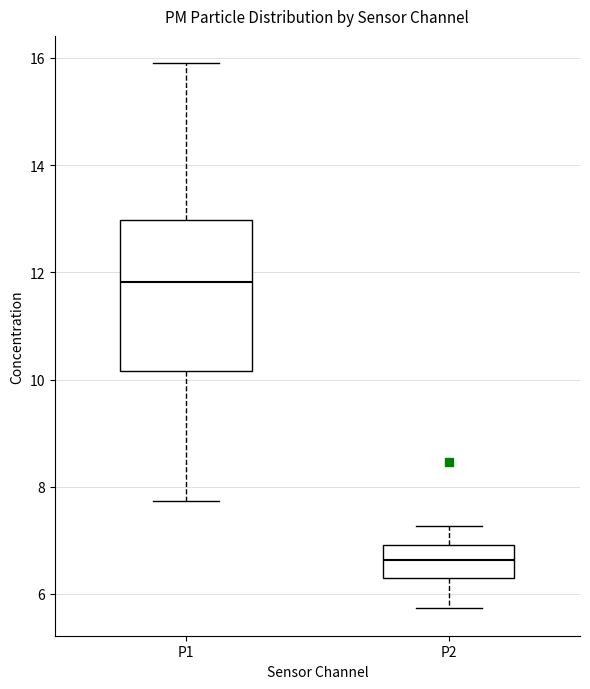

Which box is the tallest, from its lower edge to its upper edge?

P1